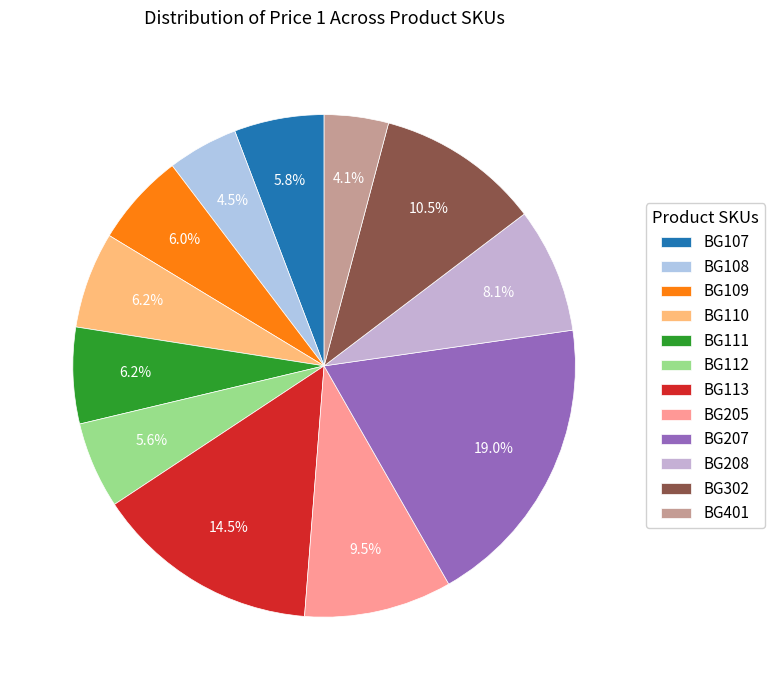

To the nearest percent, what portion does BG113 represent?

14%